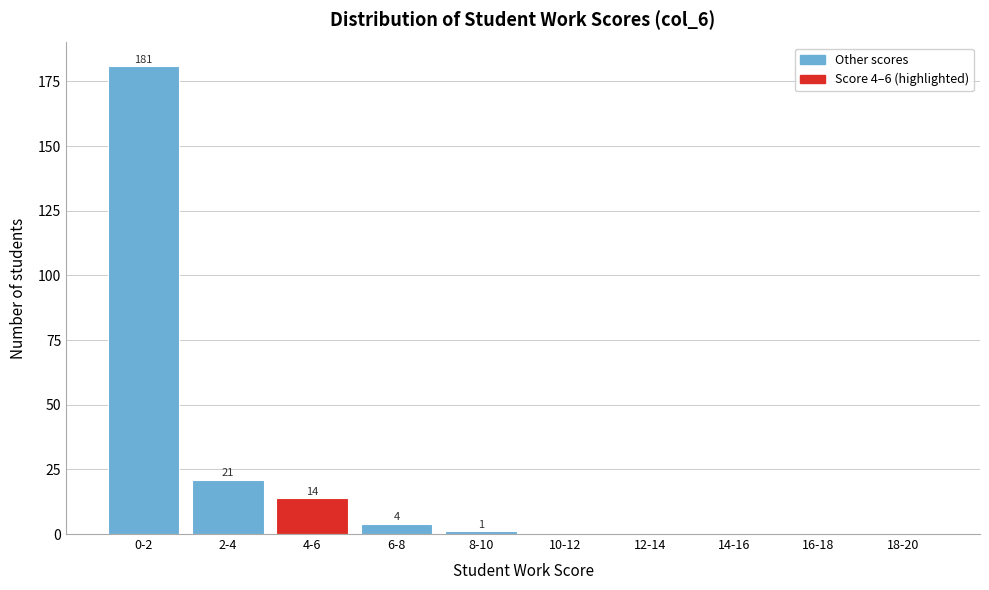

Reading left to right, what are all the values shown in this chart?

0-2=181	2-4=21	4-6=14	6-8=4	8-10=1	10-12=0	12-14=0	14-16=0	16-18=0	18-20=0